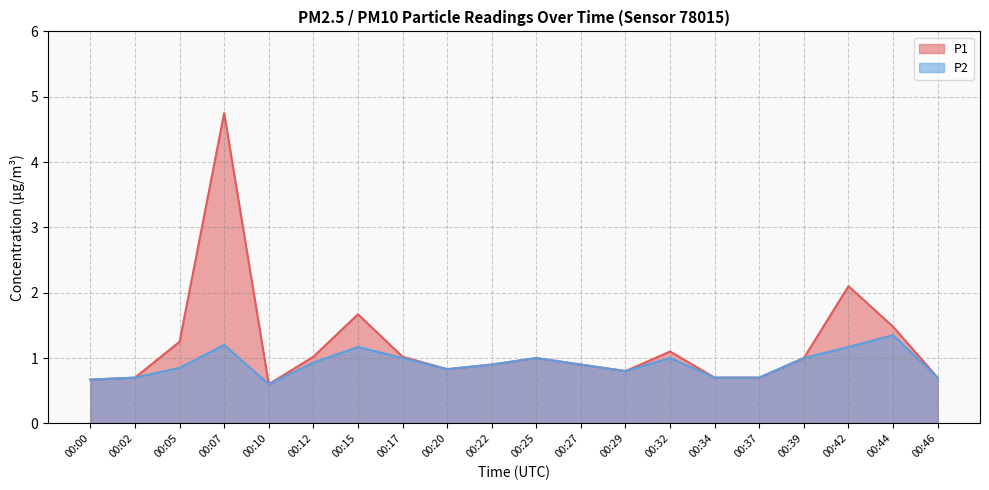

What is the value of the P2 point at the 10th from the left?

0.9